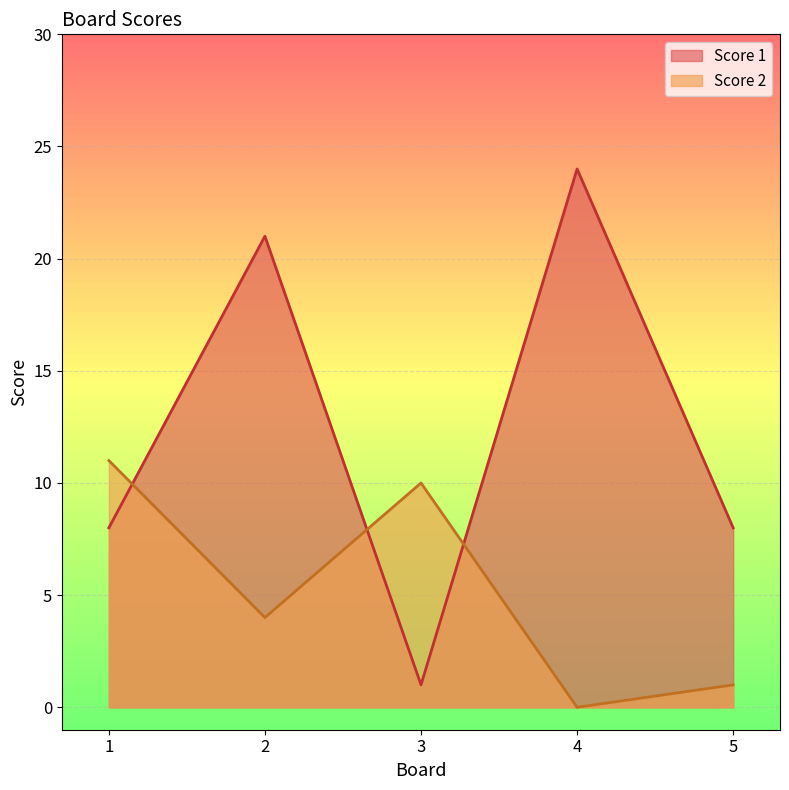

At which label does Score 2 first exceed 4?

1